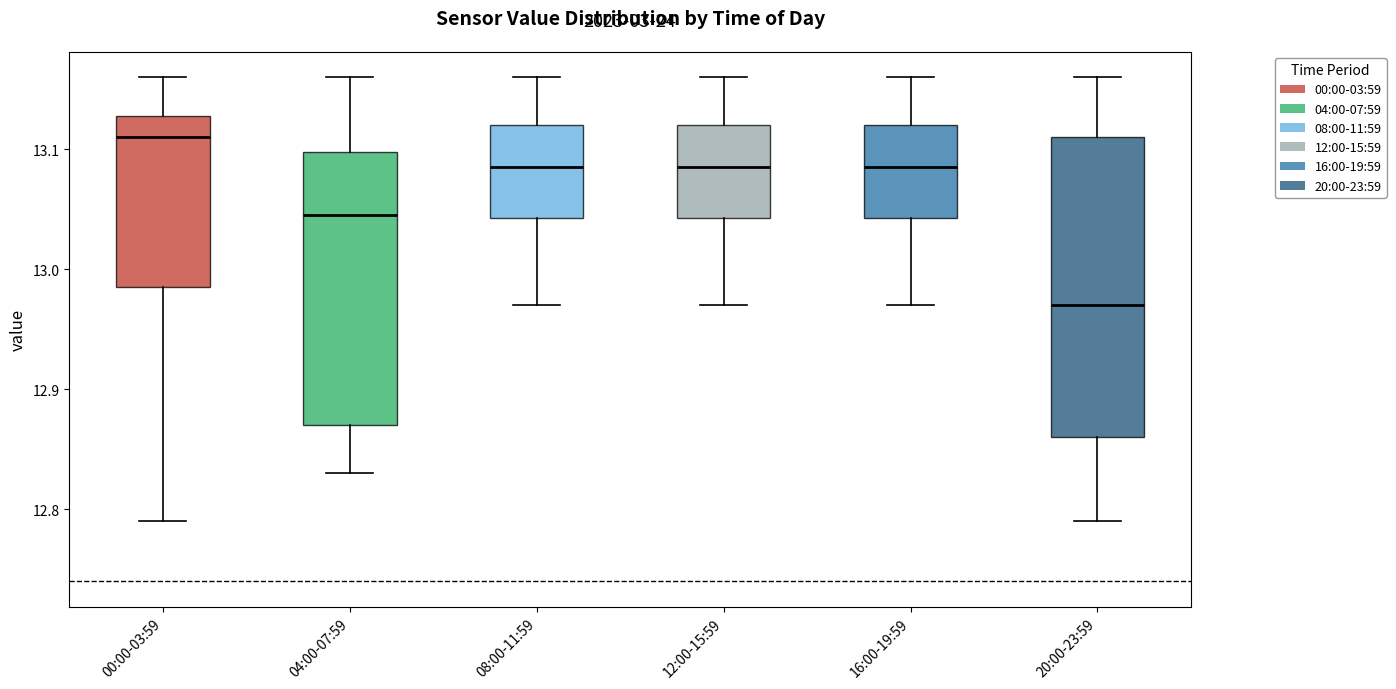

Which box's median line is the highest?

00:00-03:59